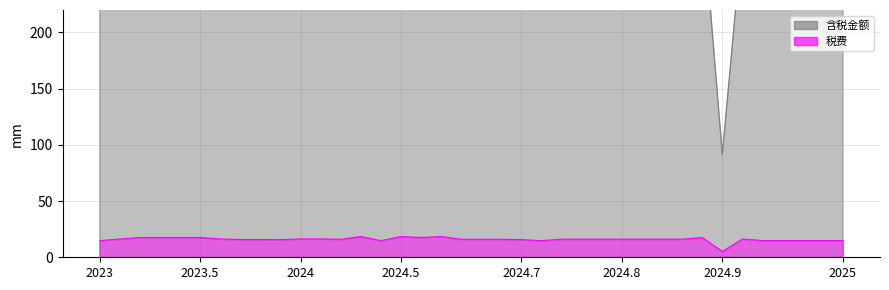

How many data points in 税费 are above 16?

24